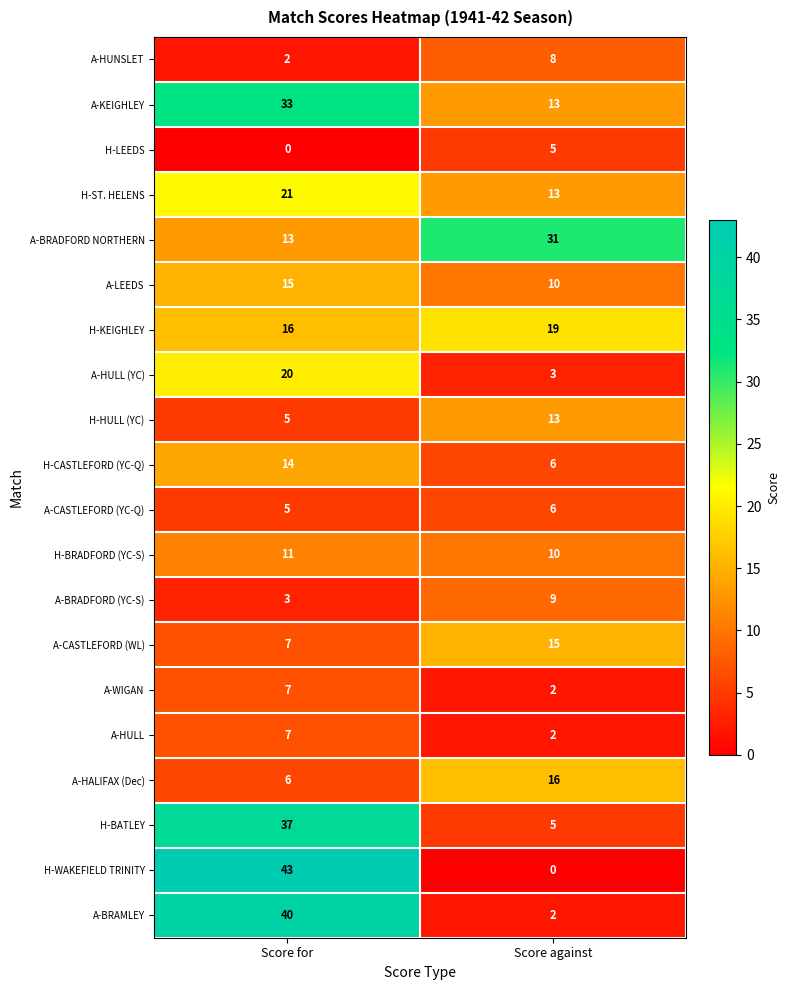

How many values in the H-HULL (YC) series are below 13?

1